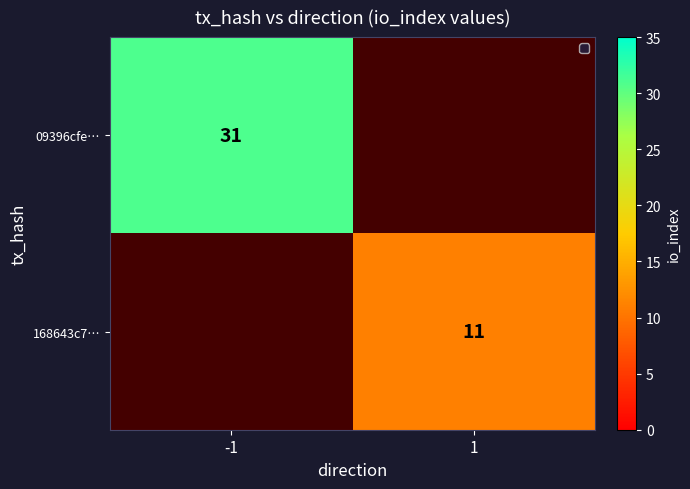

What is the smallest value displayed?

11.0